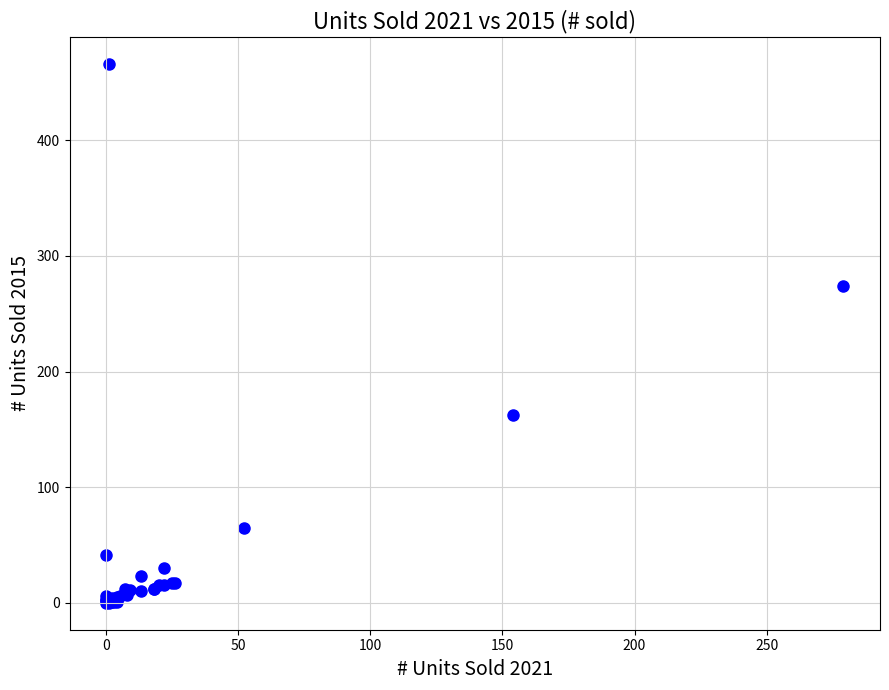

What Y value in the scatter plot is closest to 233?

274